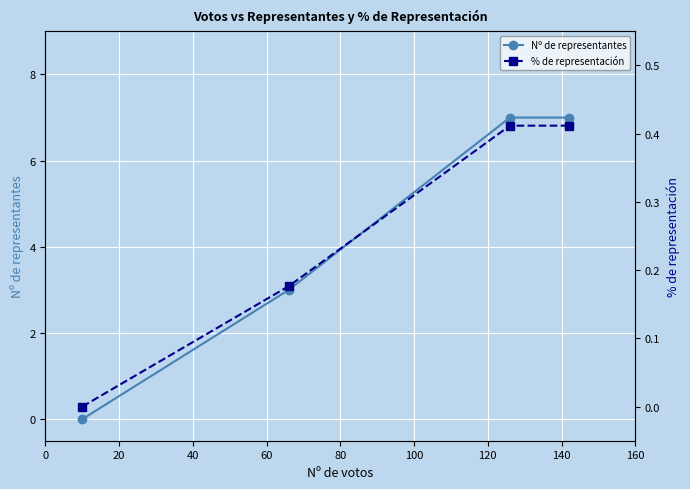

What is the value of the Nº de representantes point at the 3rd from the left?

7